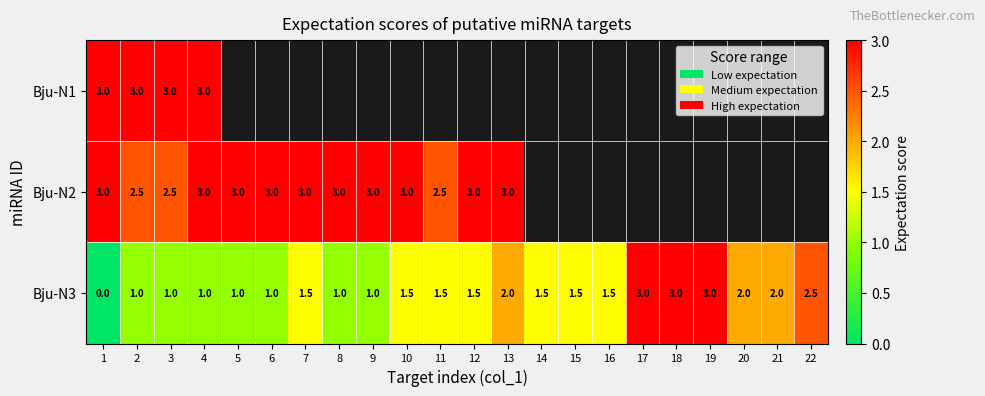

What is the approximate value of Bju-N3 at 9?

1.0